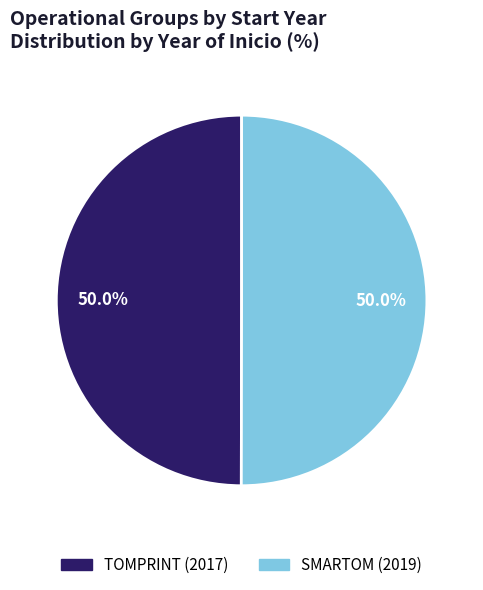

How many slices are in this pie chart?

2